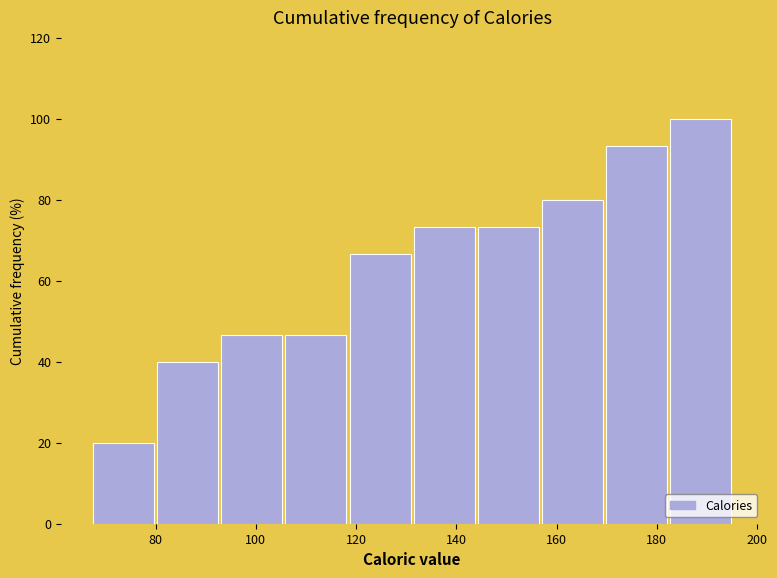

Reading left to right, transcribe this chart: for each bar, give the range it covers on the x-axis and its height. Neither the bar edges nor the heights are printed on the chart, so give them approximately, as read against the axes.

68 to 80: 20
80 to 94: 40
94 to 106: 46
106 to 118: 46
118 to 132: 66
132 to 144: 74
144 to 158: 74
158 to 170: 80
170 to 182: 94
182 to 196: 100